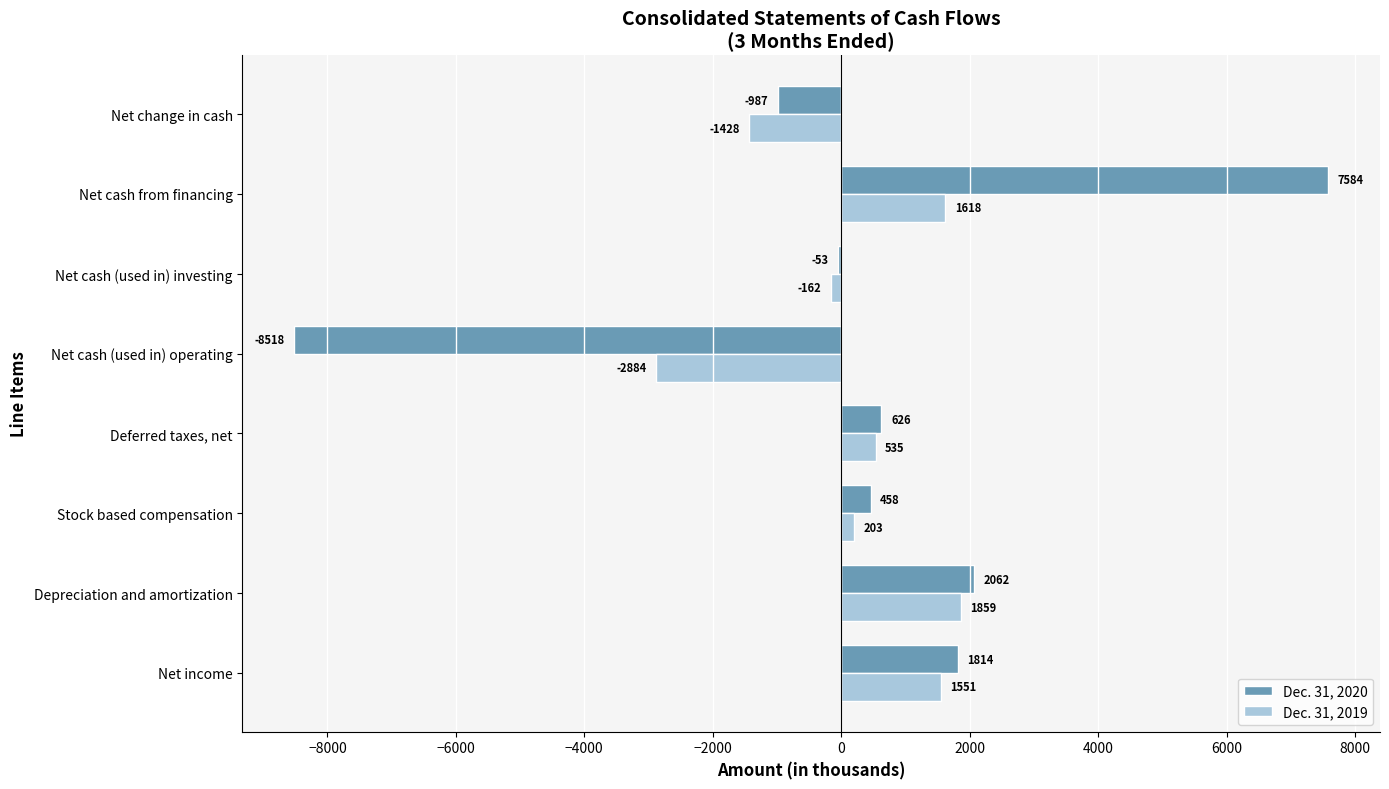

What is the sum of the Dec. 31, 2020 values at Depreciation and amortization and Net cash (used in) investing?

2009